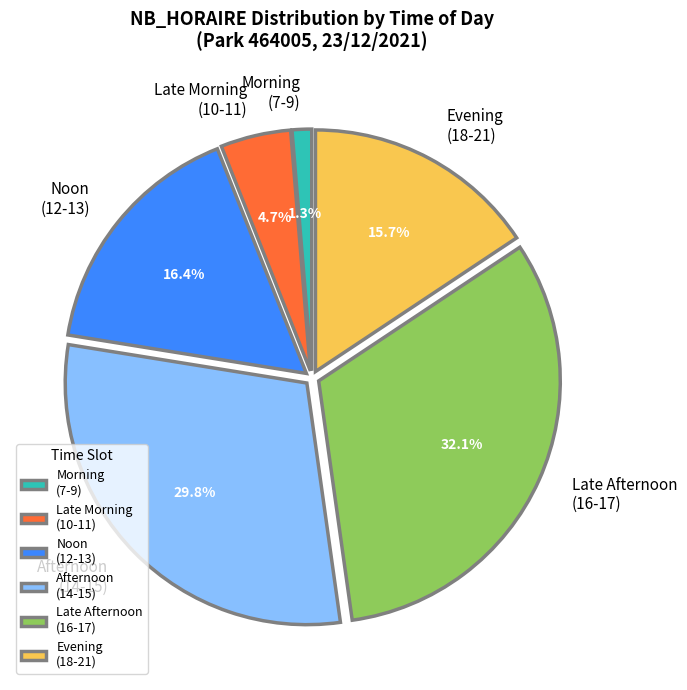

Combined, do Noon (12-13) and Afternoon (14-15) account for over 50%?

No